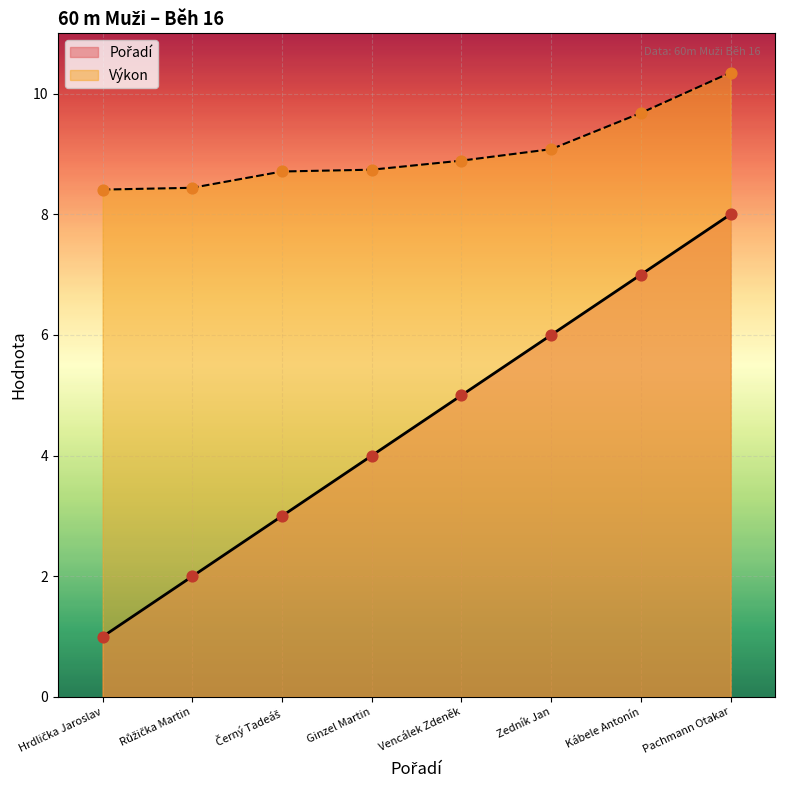

Which series reaches the minimum Y coordinate?

Pořadí